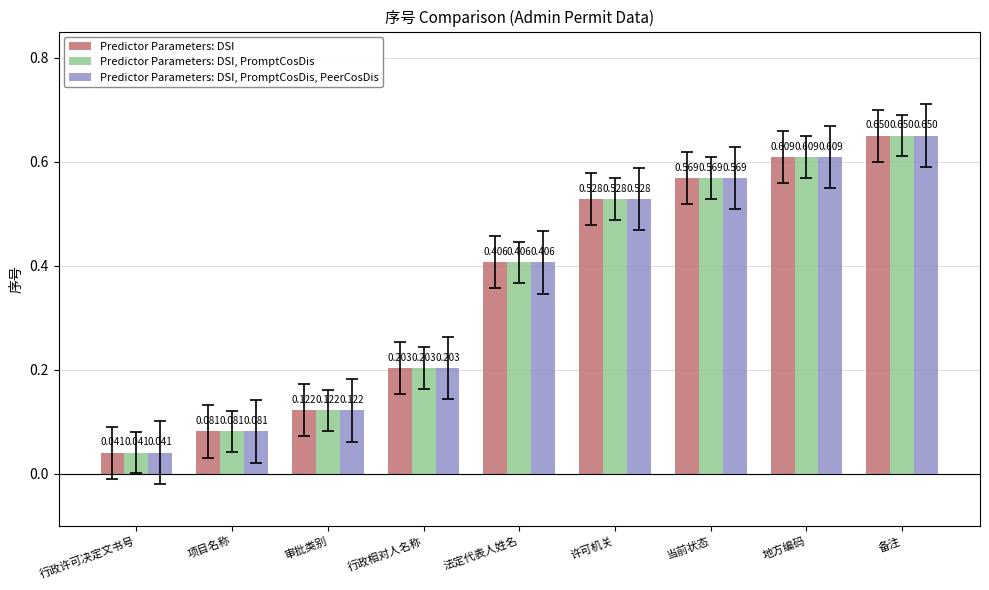

What are all the series names shown in the legend?

Predictor Parameters: DSI, Predictor Parameters: DSI, PromptCosDis, Predictor Parameters: DSI, PromptCosDis, PeerCosDis